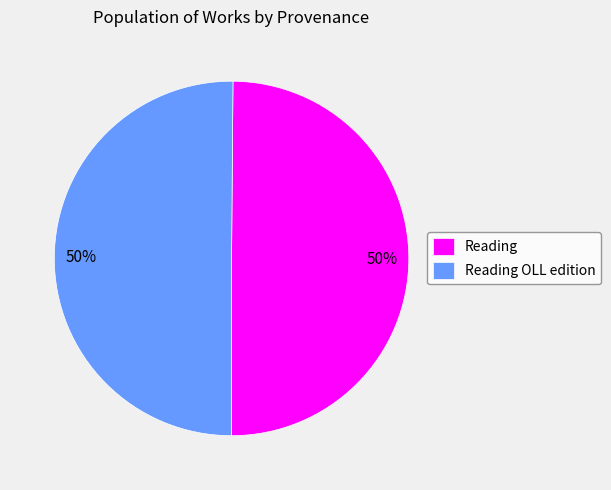

Do Reading OLL edition and Reading together represent more than half of the pie?

Yes